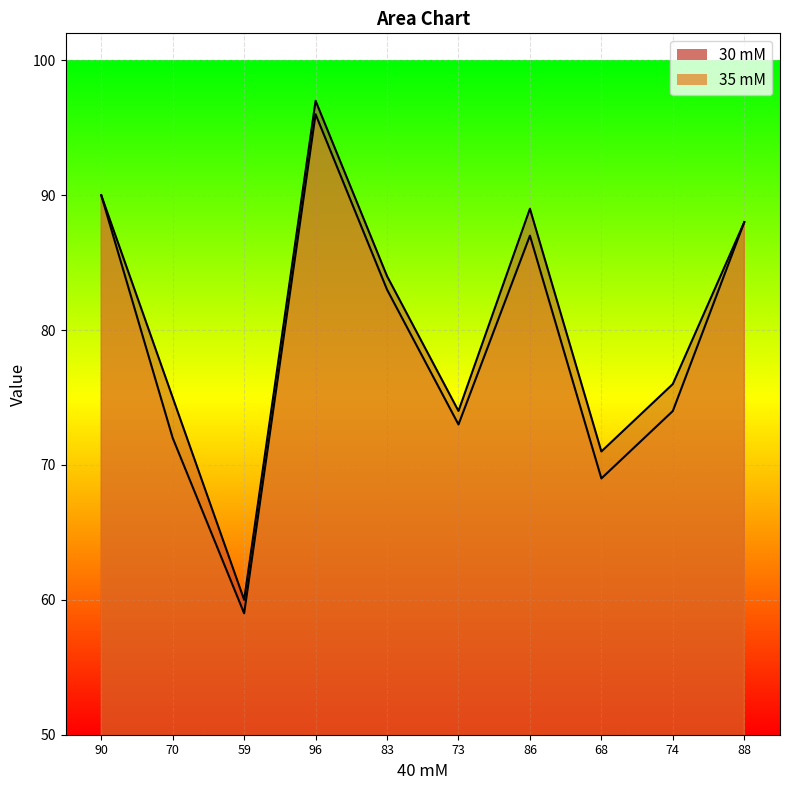

What is the total value across all series at 70?

147